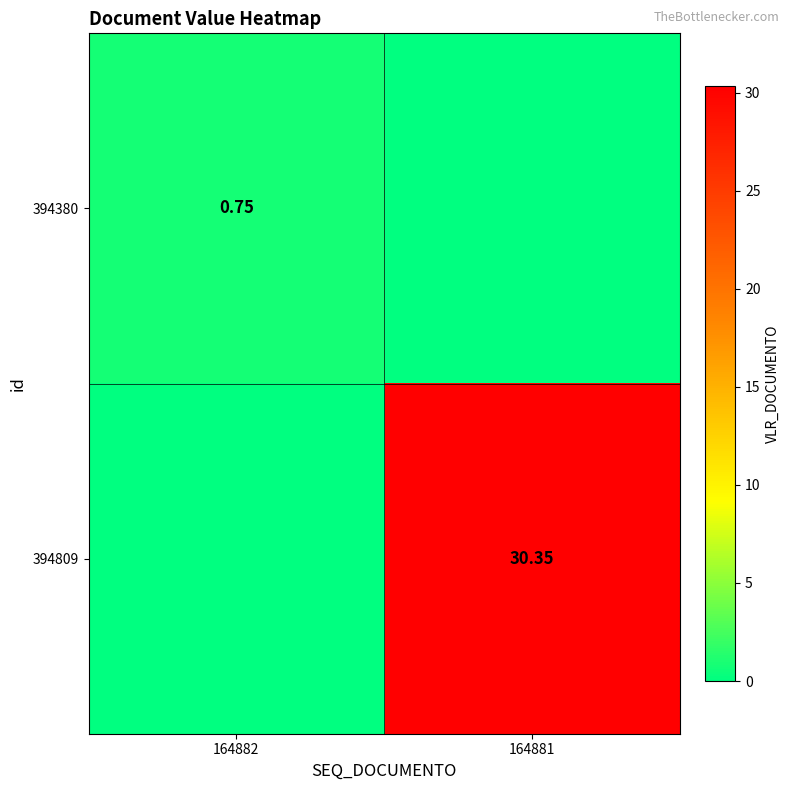

How many series are shown in this chart?

2